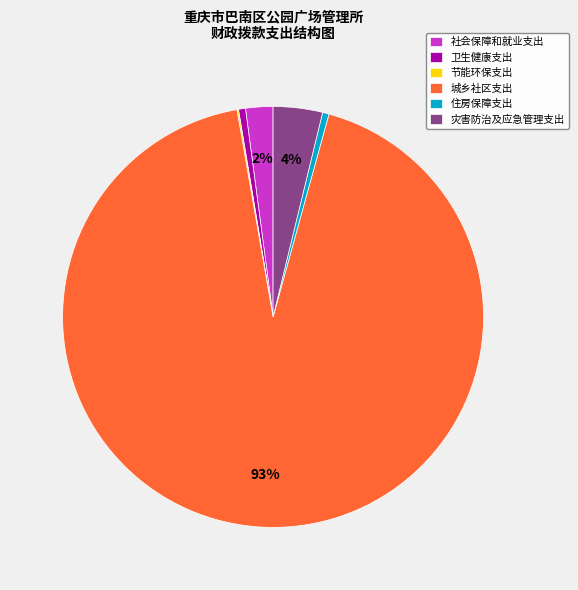

Combined, do 灾害防治及应急管理支出 and 城乡社区支出 account for over 50%?

Yes